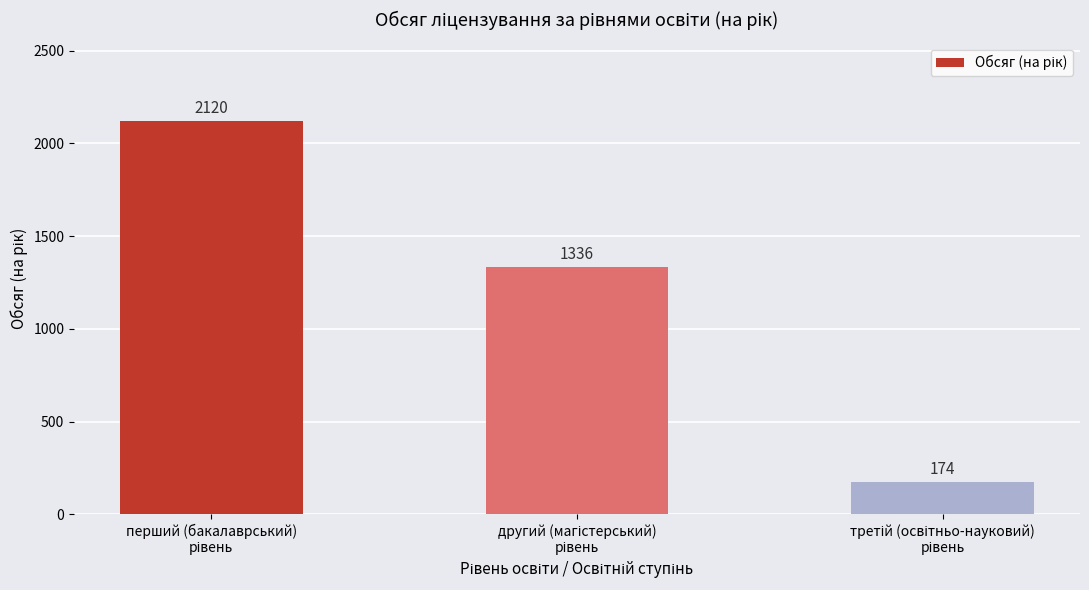

What is the value of the 1st bar from the left?

2120